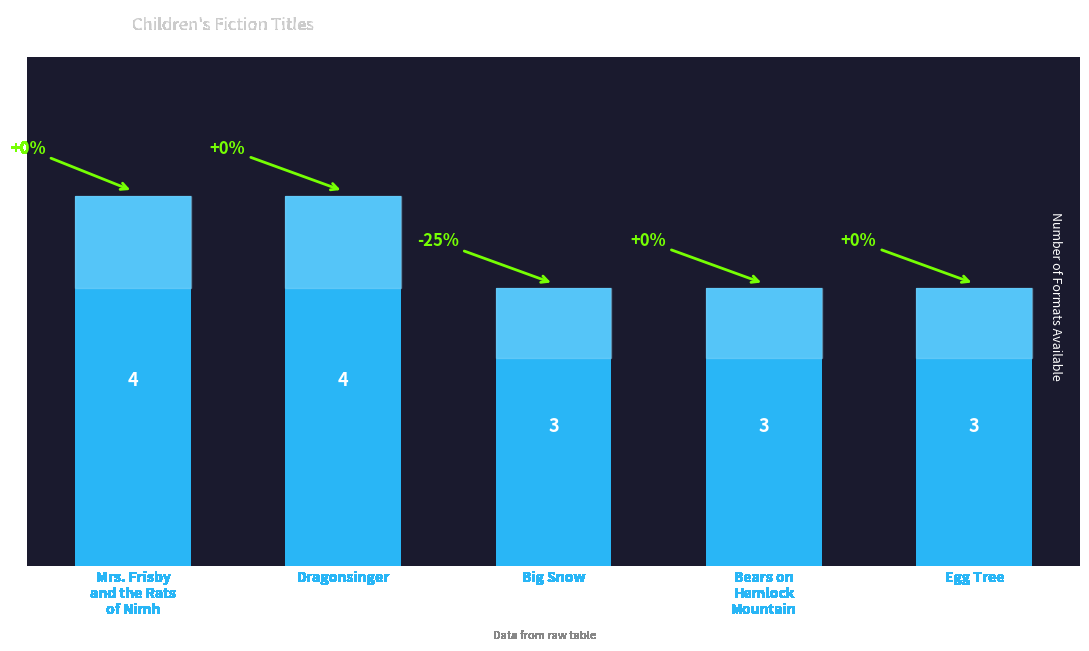

The chart shows a value of 3 at Egg Tree. True or false?

True